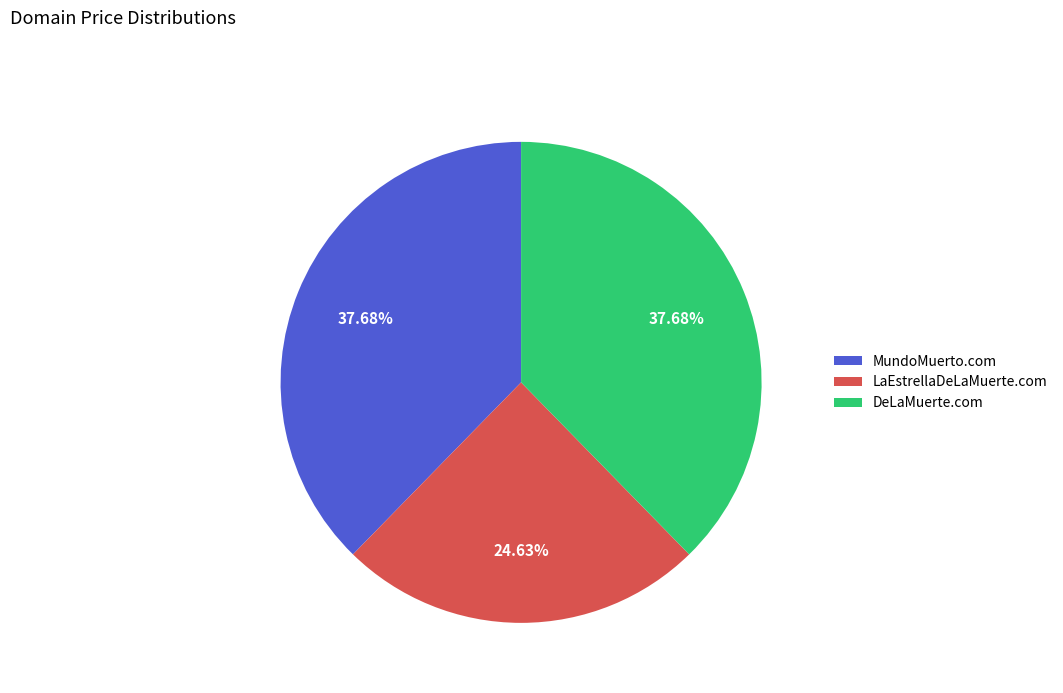

Do MundoMuerto.com and DeLaMuerte.com together represent more than half of the pie?

Yes